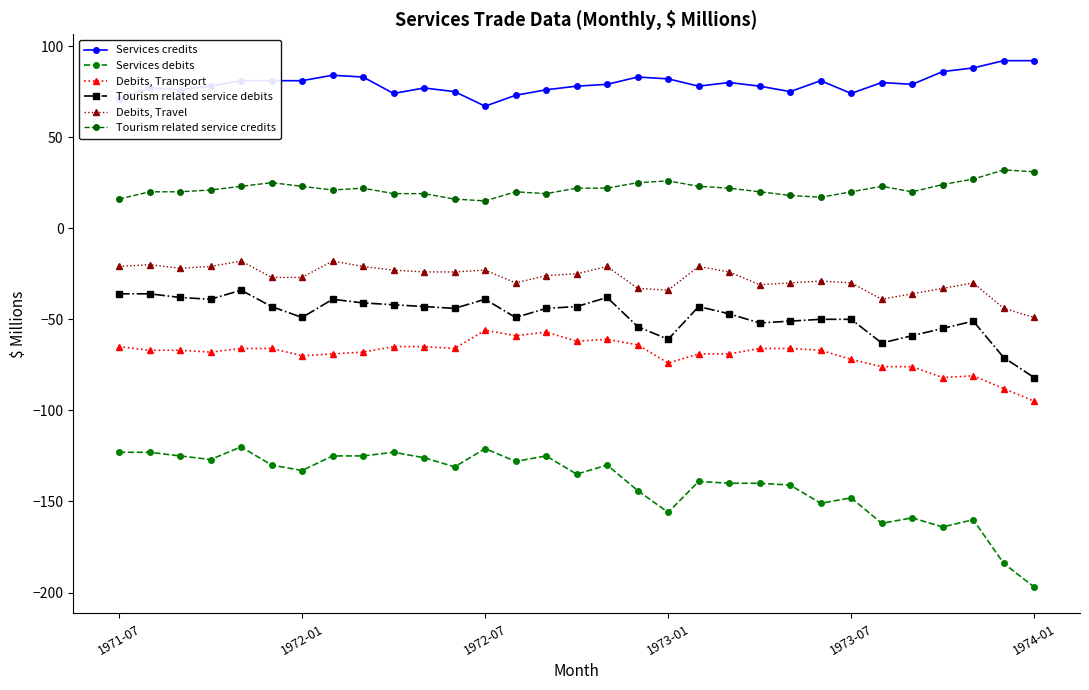

What are all the series names shown in the legend?

Services credits, Services debits, Debits, Transport, Tourism related service debits, Debits, Travel, Tourism related service credits